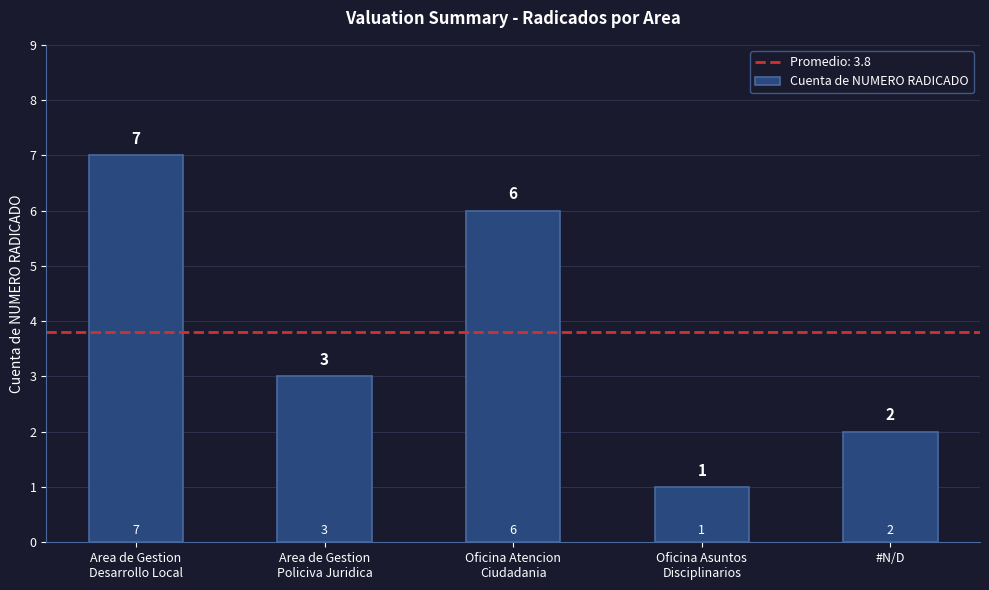

Reading left to right, transcribe all the data shown in this chart.

7	3	6	1	2